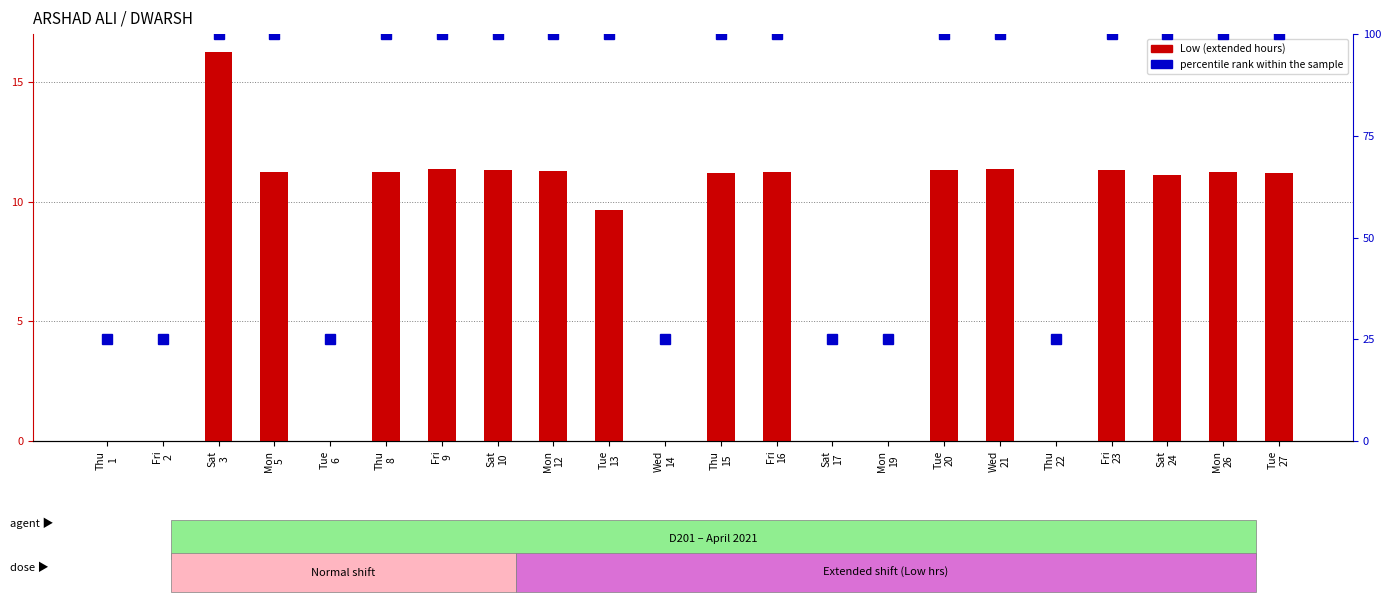

What is the difference between the highest and lowest values at Tue
13?

90.4